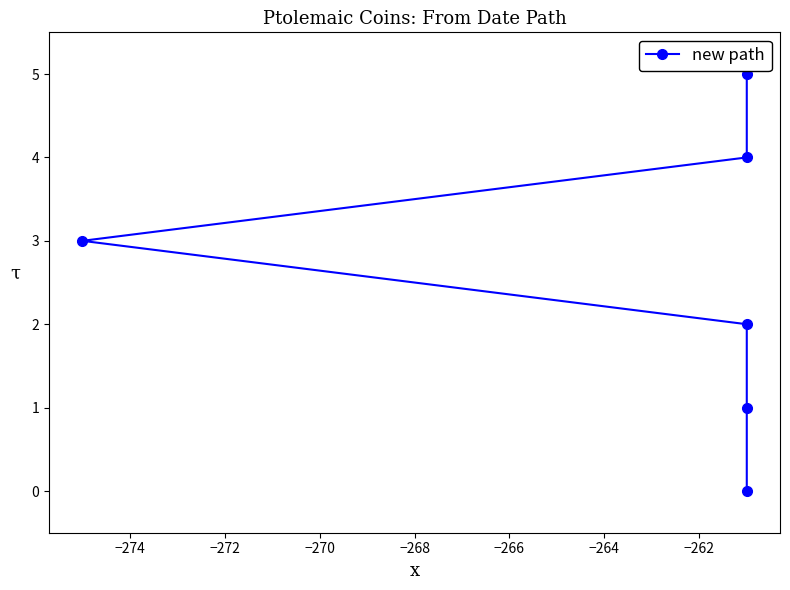

Between −272 and −274, which is larger?

−272